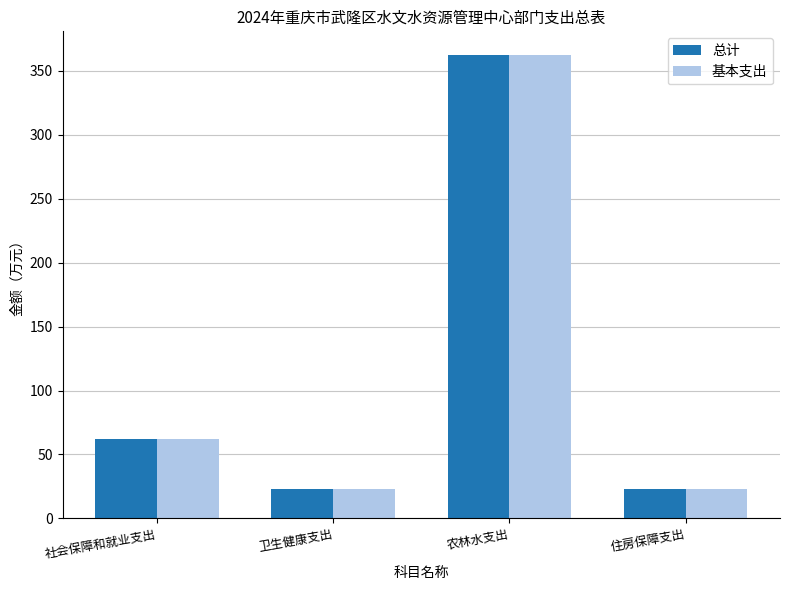

What is the difference between the 总计 values at 卫生健康支出 and 住房保障支出?

0.5